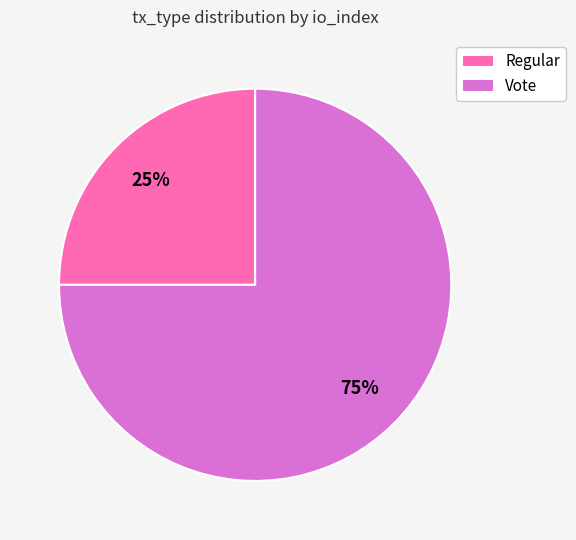

Count the number of slices in the pie.

2